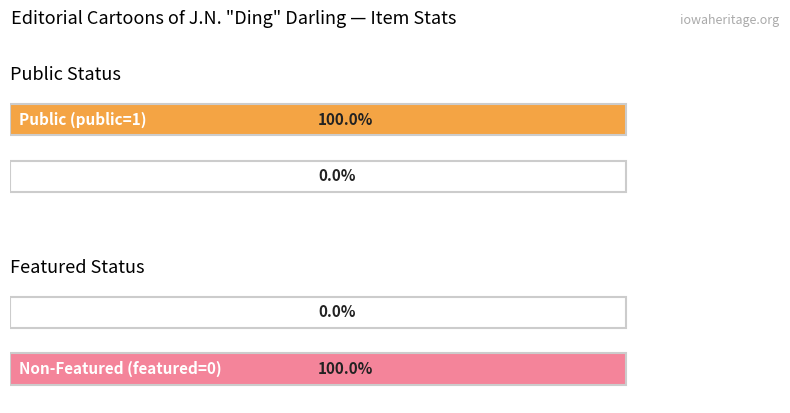

Which series has the widest spread of values?

public